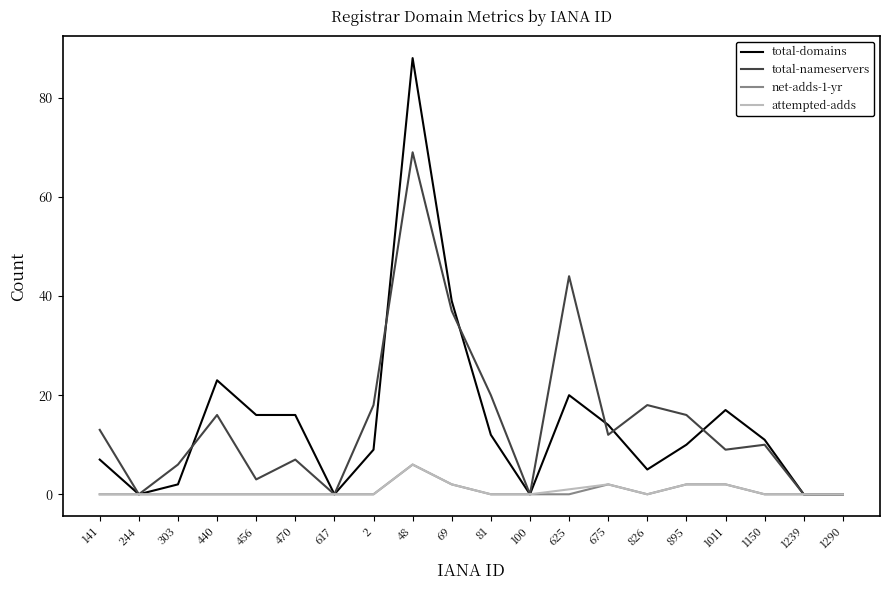

The attempted-adds series shows 2 at 69. True or false?

True